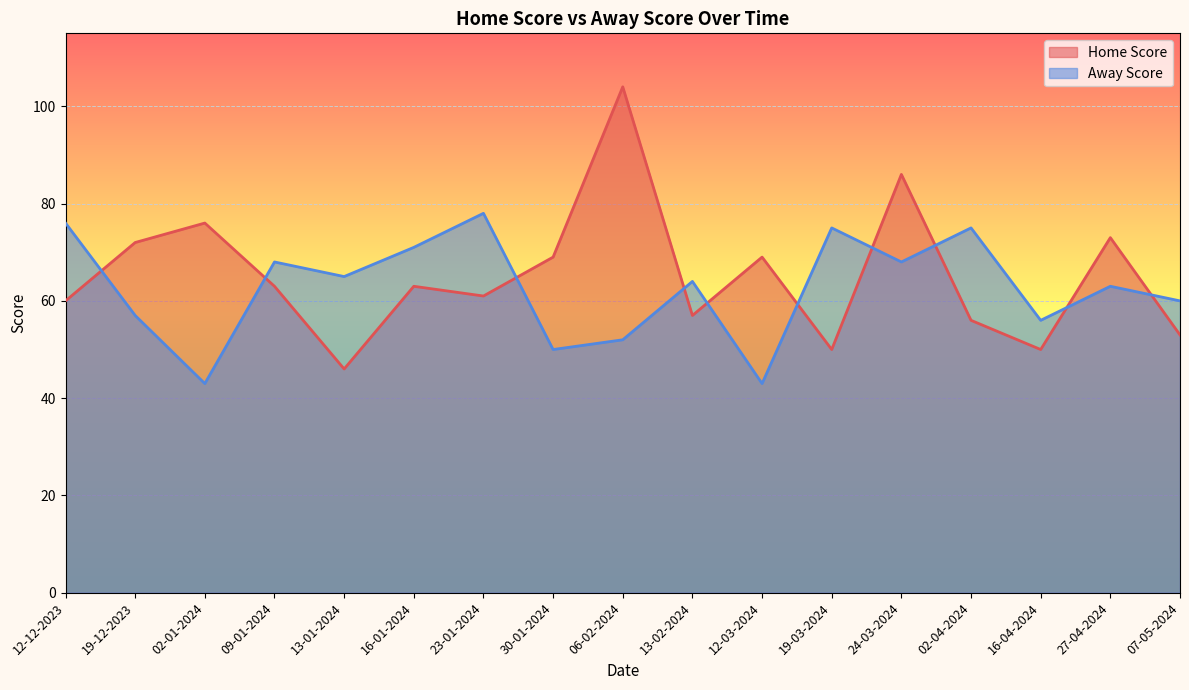

How many data points does each series have?

17